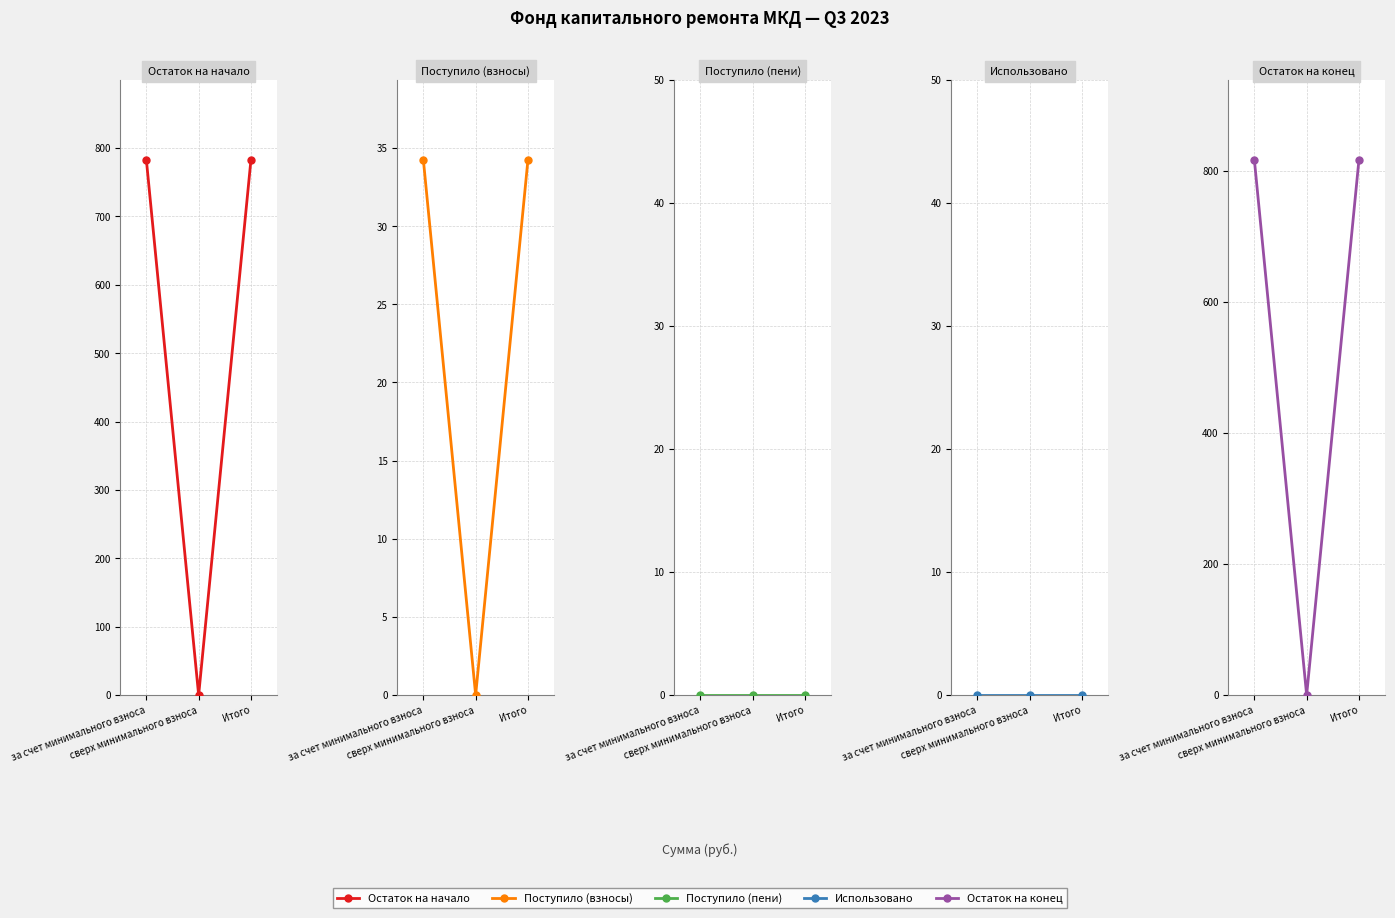

What position from the left is сверх минимального взноса?

2